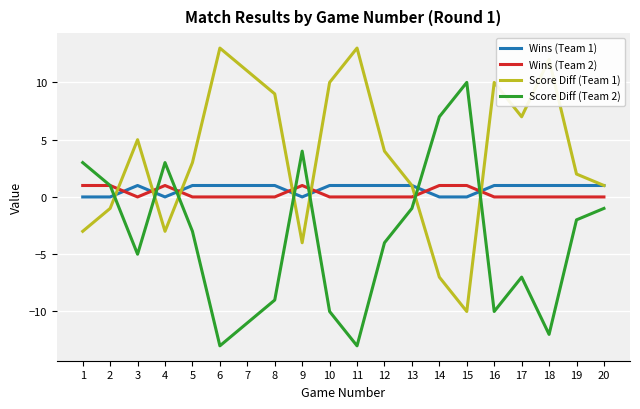

Reading right to left, transcribe all the data shown in this chart.

Wins (Team 1): 20=1	19=1	18=1	17=1	16=1	15=0	14=0	13=1	12=1	11=1	10=1	9=0	8=1	7=1	6=1	5=1	4=0	3=1	2=0	1=0
Wins (Team 2): 20=0	19=0	18=0	17=0	16=0	15=1	14=1	13=0	12=0	11=0	10=0	9=1	8=0	7=0	6=0	5=0	4=1	3=0	2=1	1=1
Score Diff (Team 1): 20=1	19=2	18=12	17=7	16=10	15=-10	14=-7	13=1	12=4	11=13	10=10	9=-4	8=9	7=11	6=13	5=3	4=-3	3=5	2=-1	1=-3
Score Diff (Team 2): 20=-1	19=-2	18=-12	17=-7	16=-10	15=10	14=7	13=-1	12=-4	11=-13	10=-10	9=4	8=-9	7=-11	6=-13	5=-3	4=3	3=-5	2=1	1=3